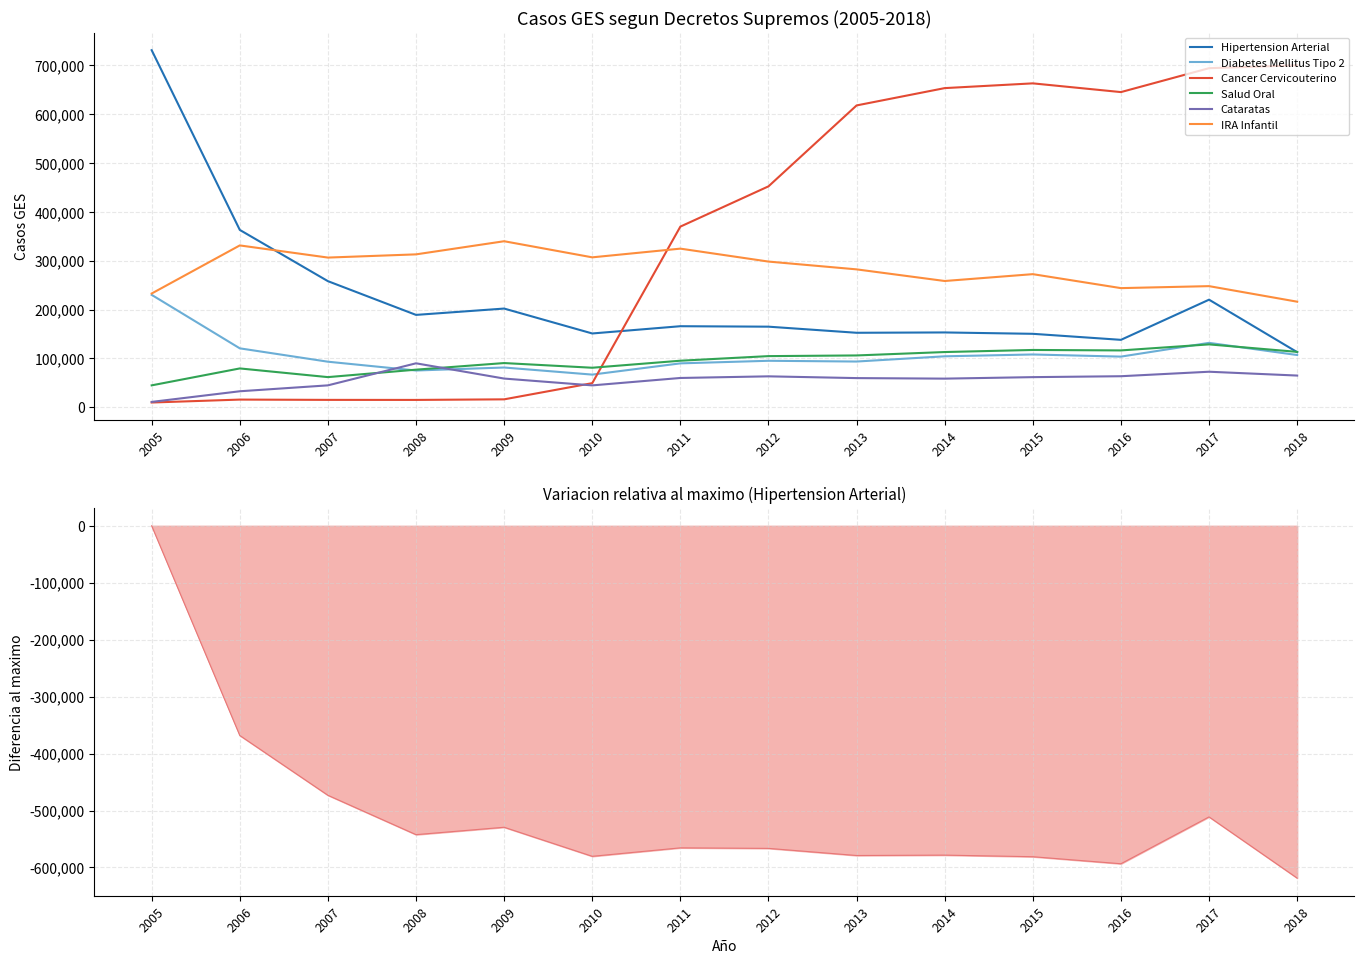

What are all the series names shown in the legend?

Hipertension Arterial, Diabetes Mellitus Tipo 2, Cancer Cervicouterino, Salud Oral, Cataratas, IRA Infantil